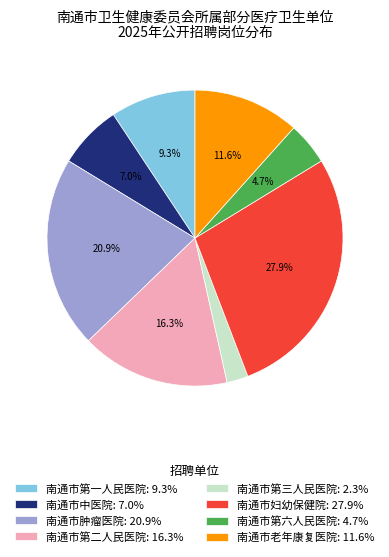

Is there any slice that represents more than half of the pie?

No